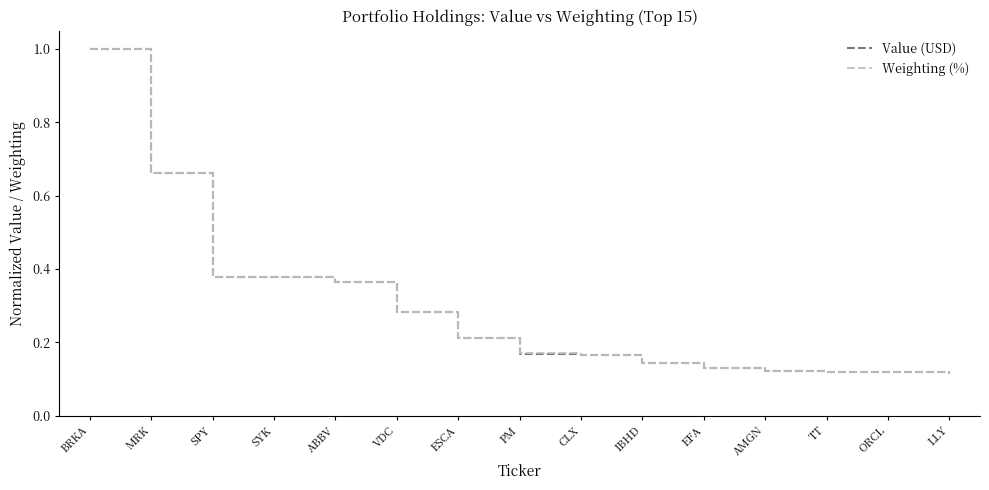

At which category is the sum across all series the highest?

BRKA